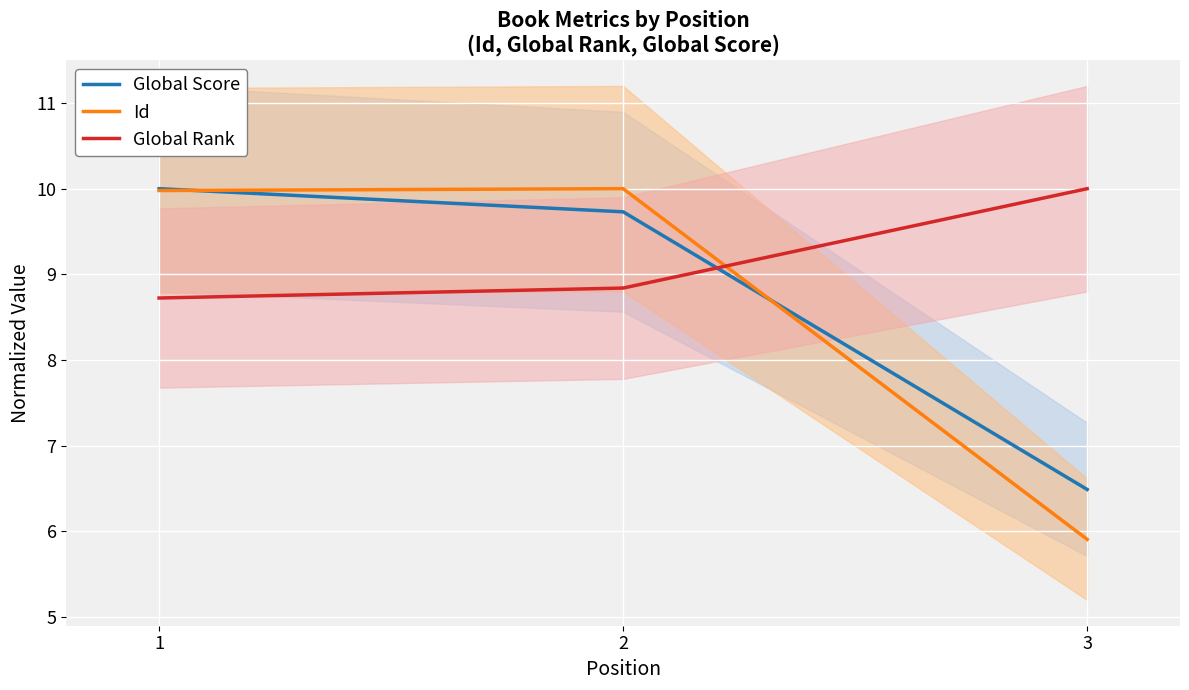

What is the minimum value for Global Score?

6.5